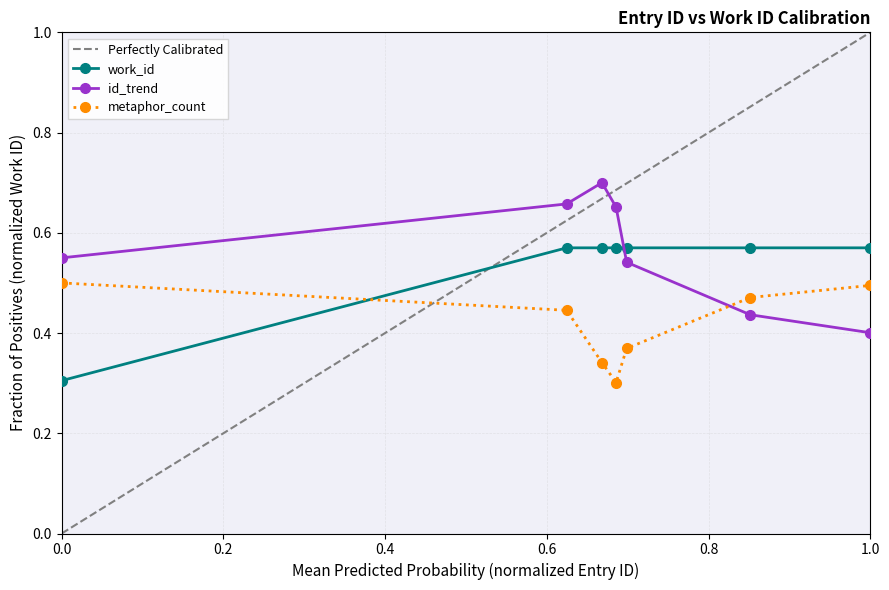

Count the id_trend values in the range 0 to 1.

7